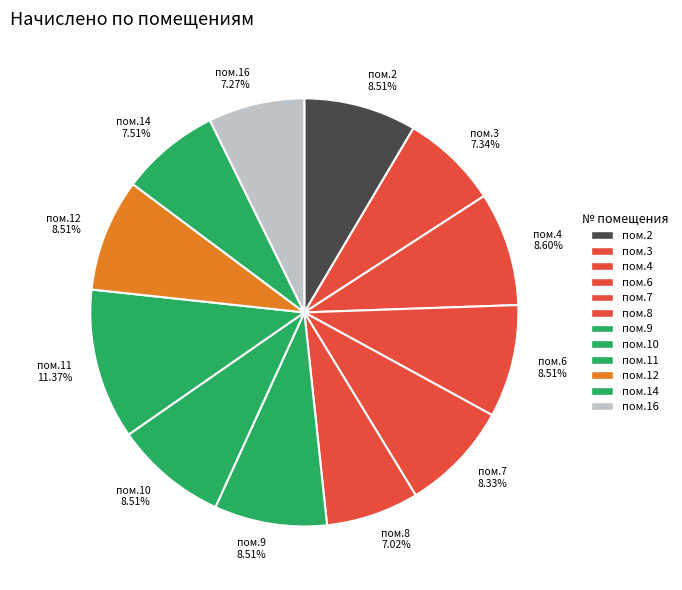

Does any single category account for the majority?

No